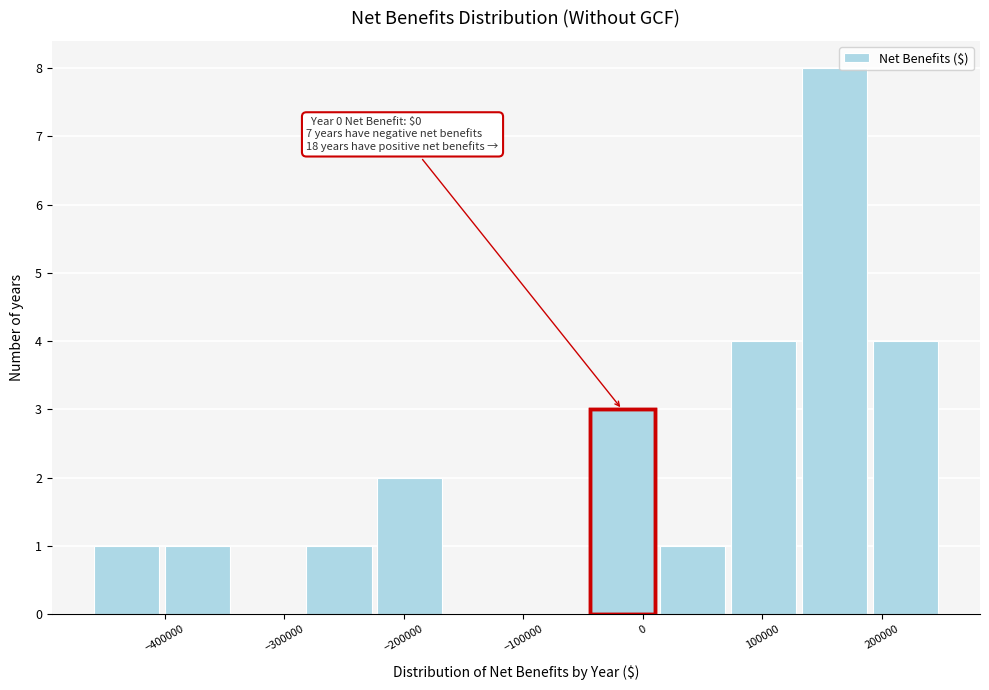

Over which range of the x-axis is the bar tallest?

130000 to 190000